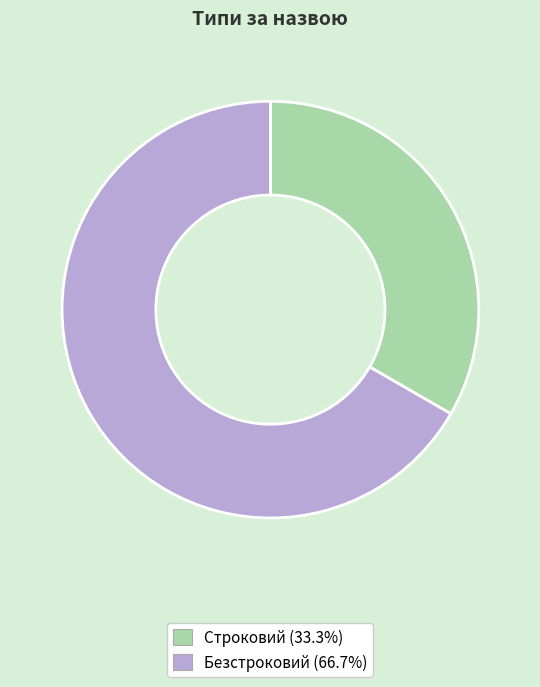

True or false: Строковий accounts for 33% of the total.

True